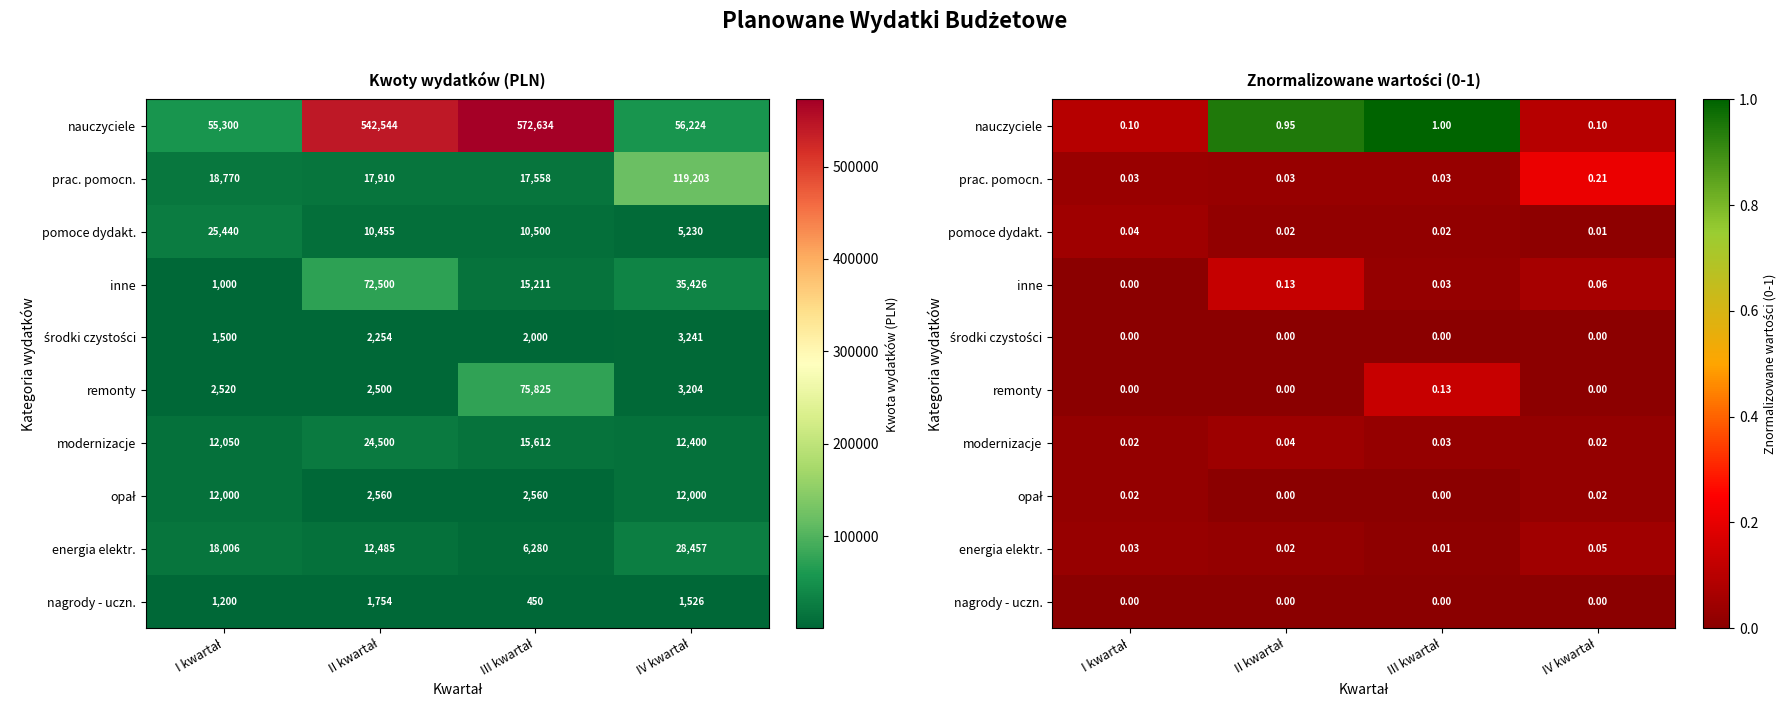

What is the total value across all series at IV kwartał?

0.5